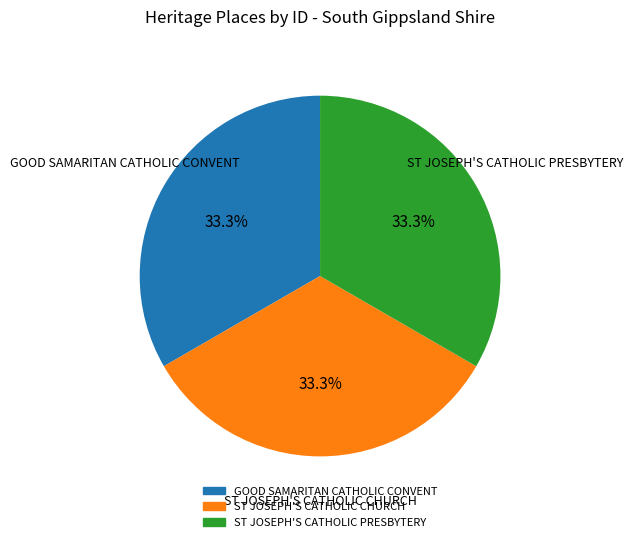

Is there any slice that represents more than half of the pie?

No